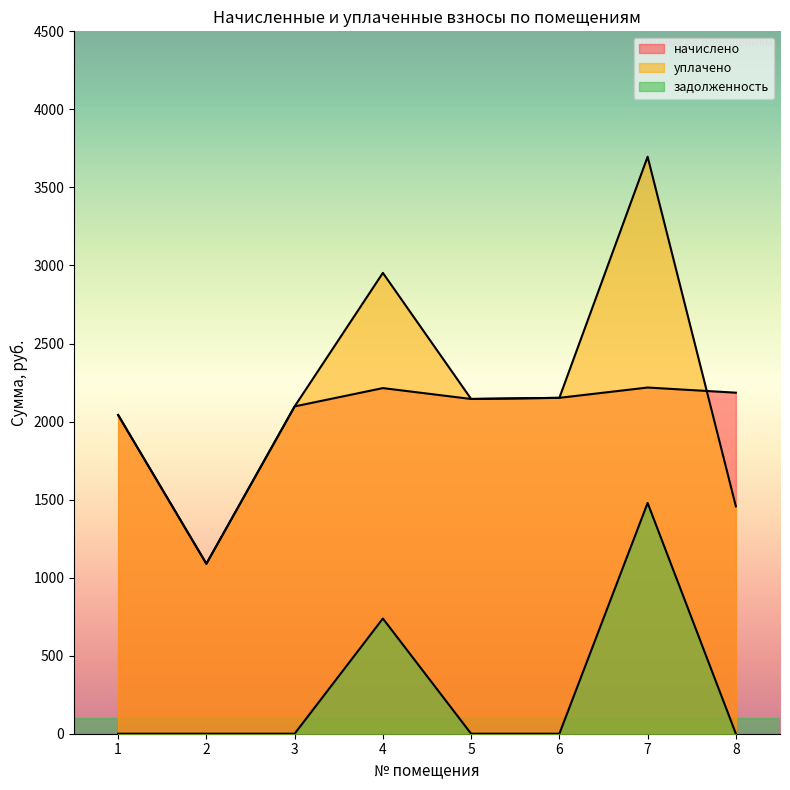

What are all the series names shown in the legend?

начислено, уплачено, задолженность